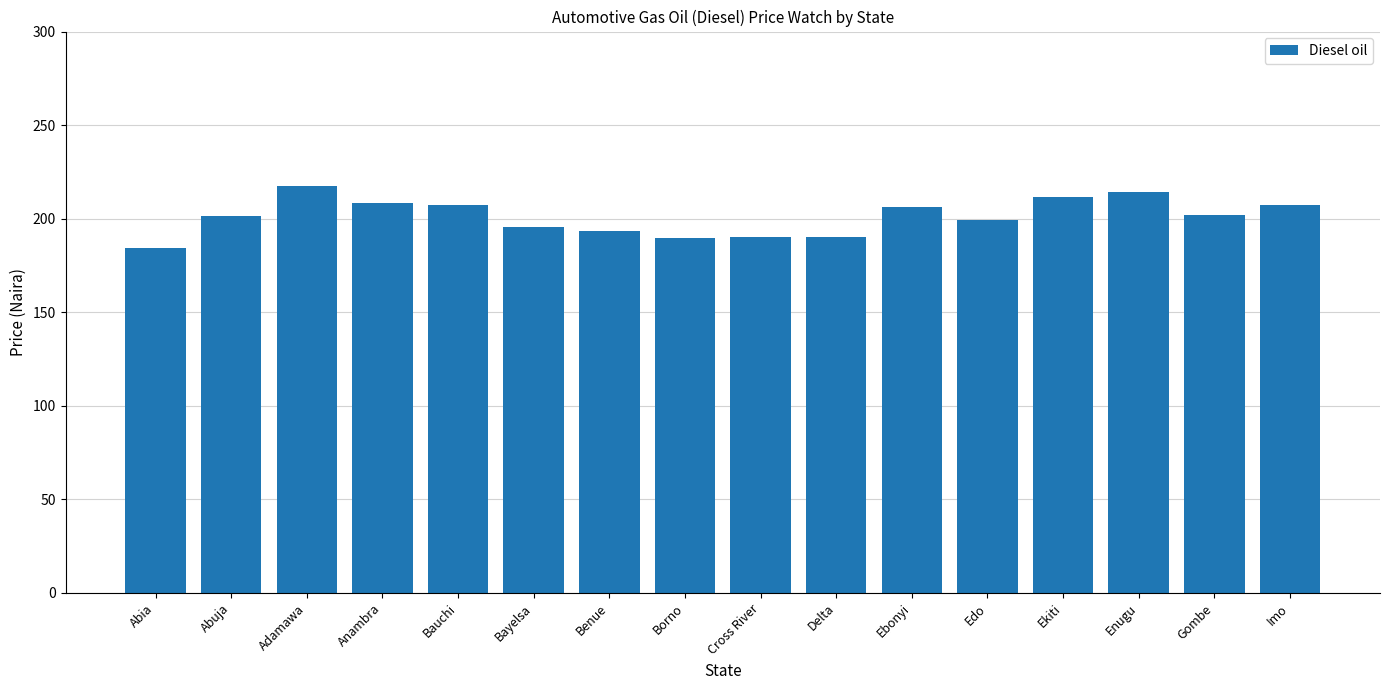

What is the label of the 13th bar from the right?

Anambra